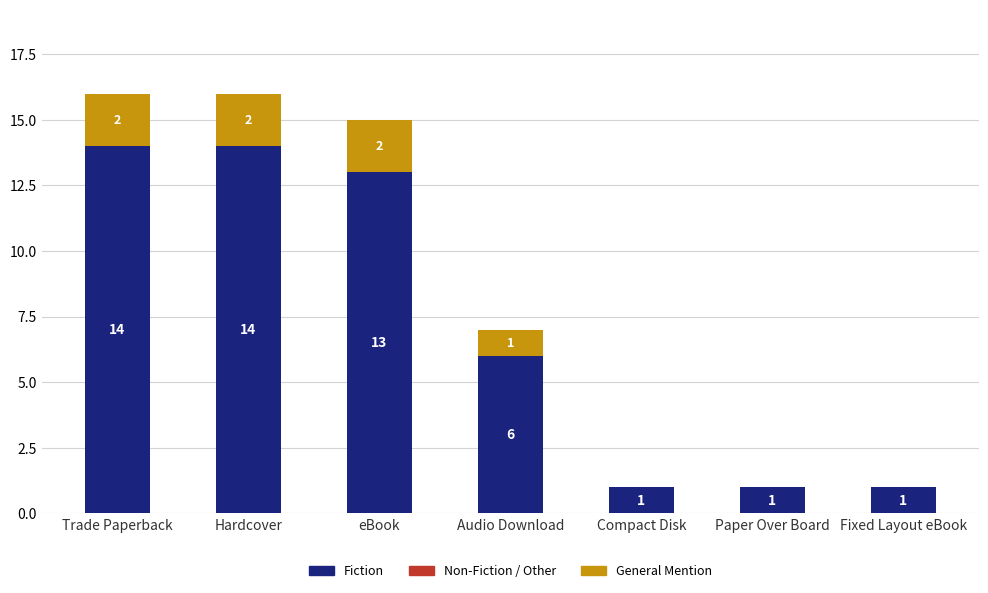

What is the total value across all series at Hardcover?

16